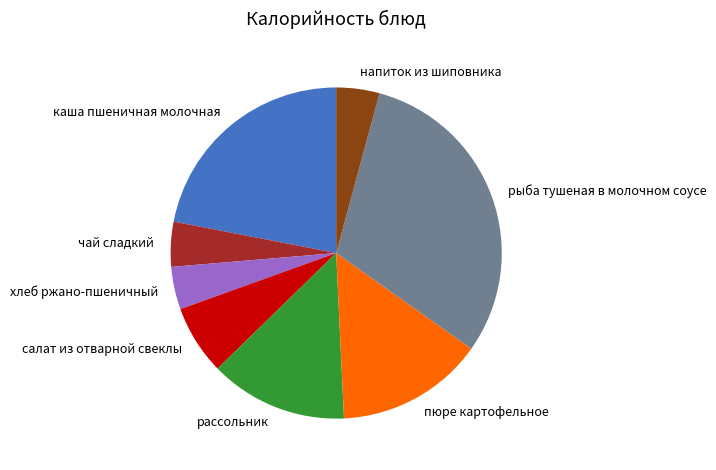

Which has a higher value, салат из отварной свеклы or каша пшеничная молочная?

каша пшеничная молочная